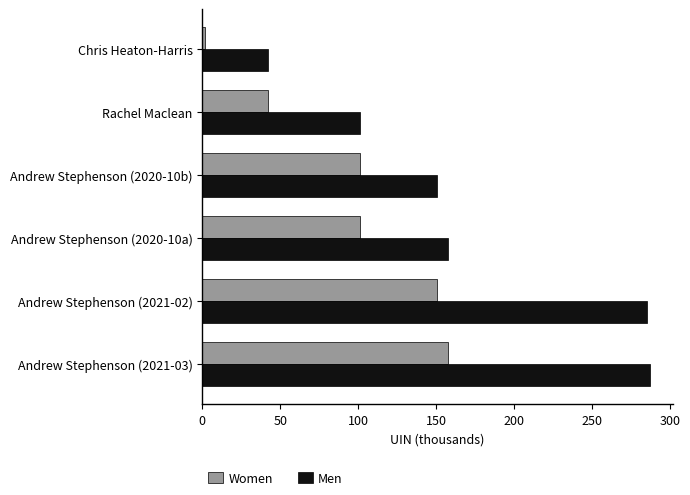

Rank the series by their average value, from lowest to highest.

Women, Men